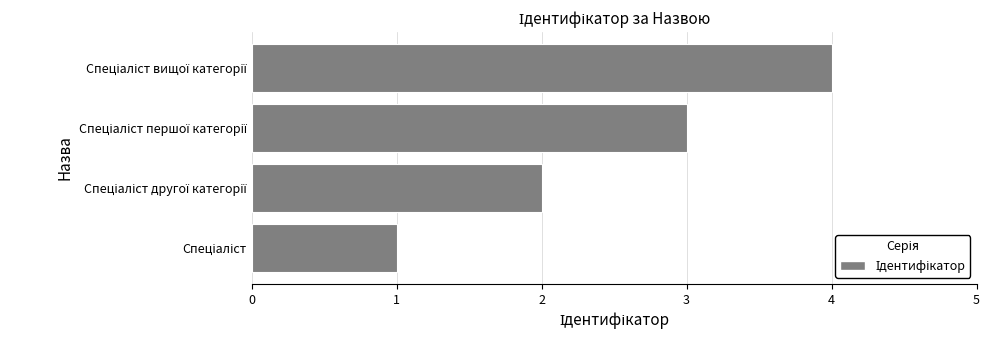

What is the sum of all values?

10